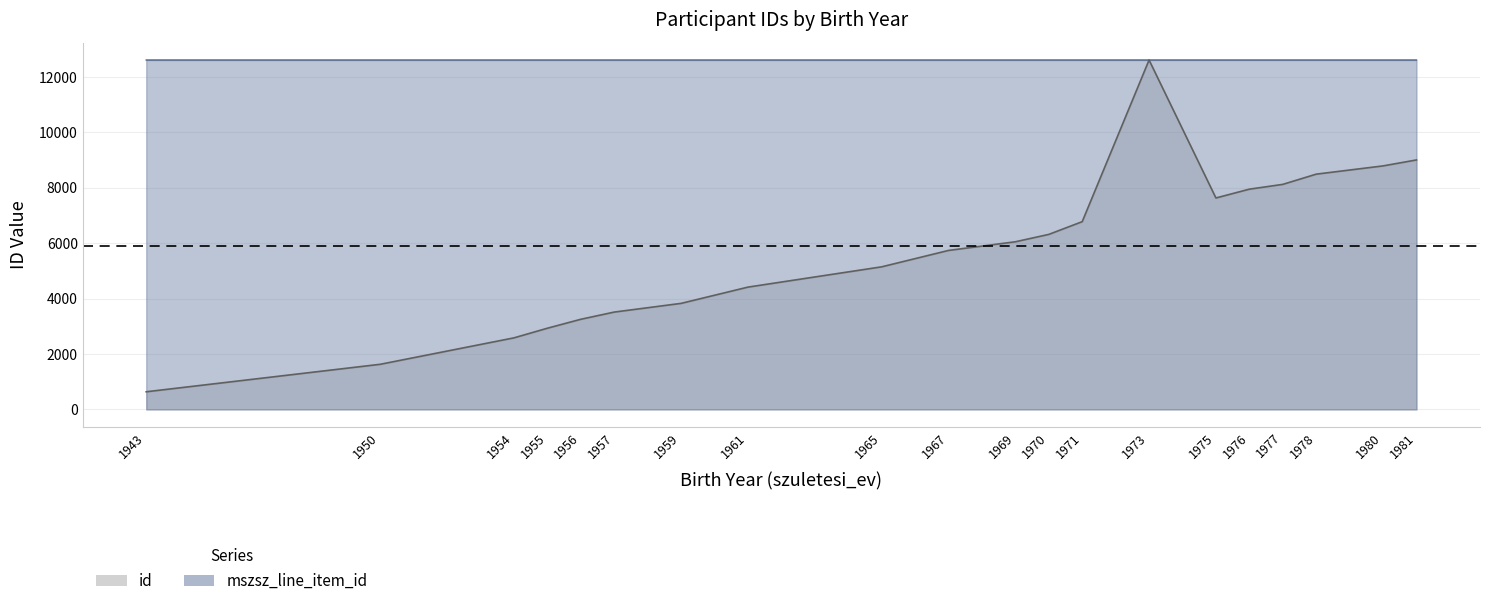

Rank the series by their average value, from highest to lowest.

mszsz_line_item_id, id